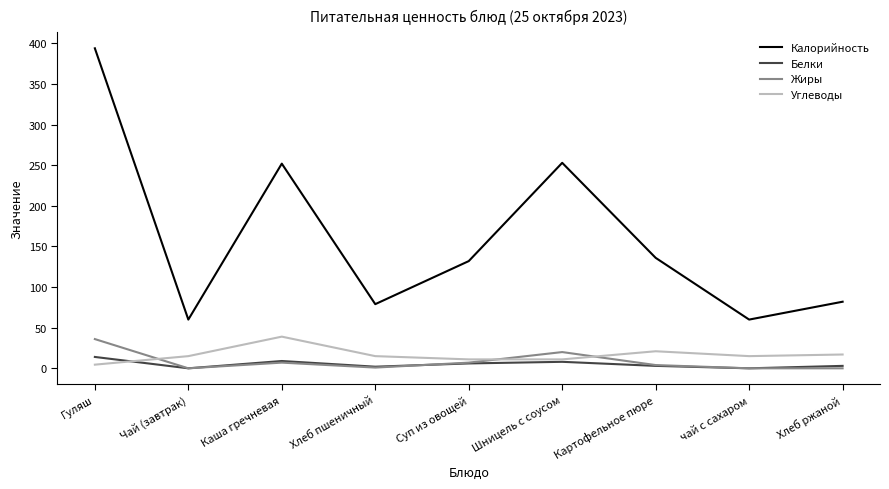

Which series has the largest range (max minus min)?

Калорийность